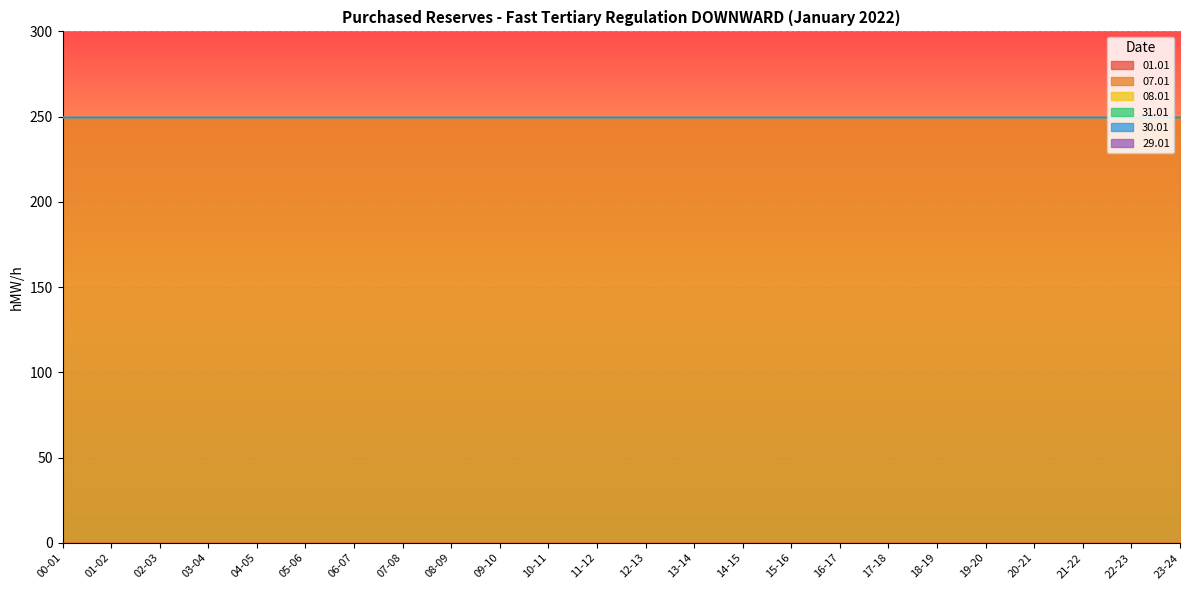

What position from the left is 18-19?

19